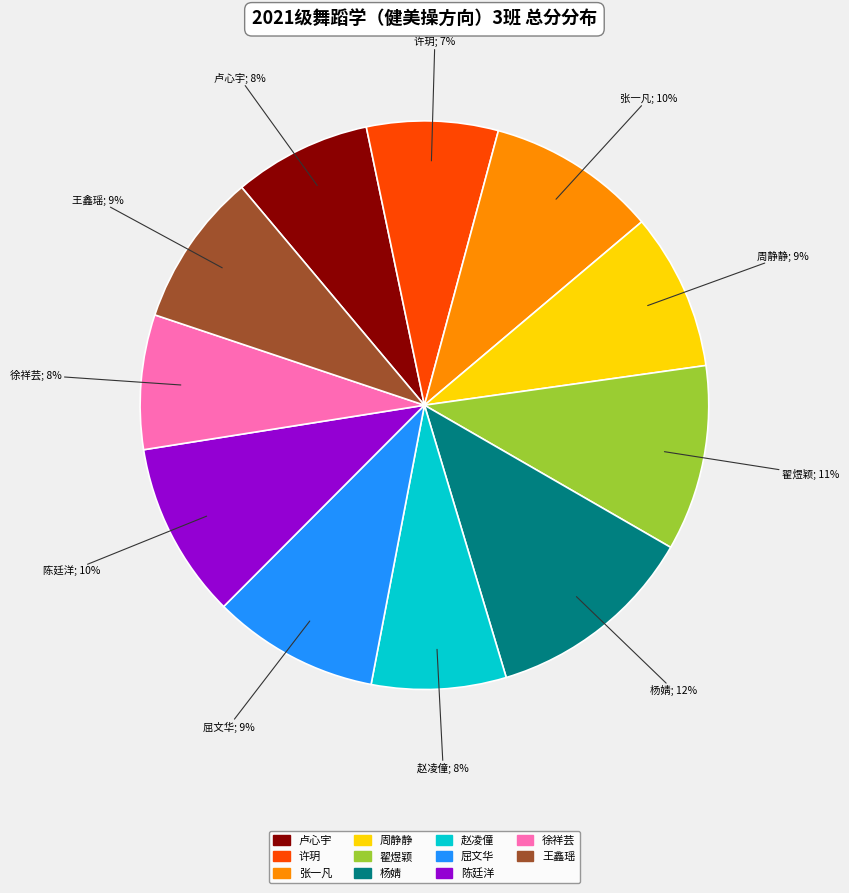

How many segments does this pie chart have?

11